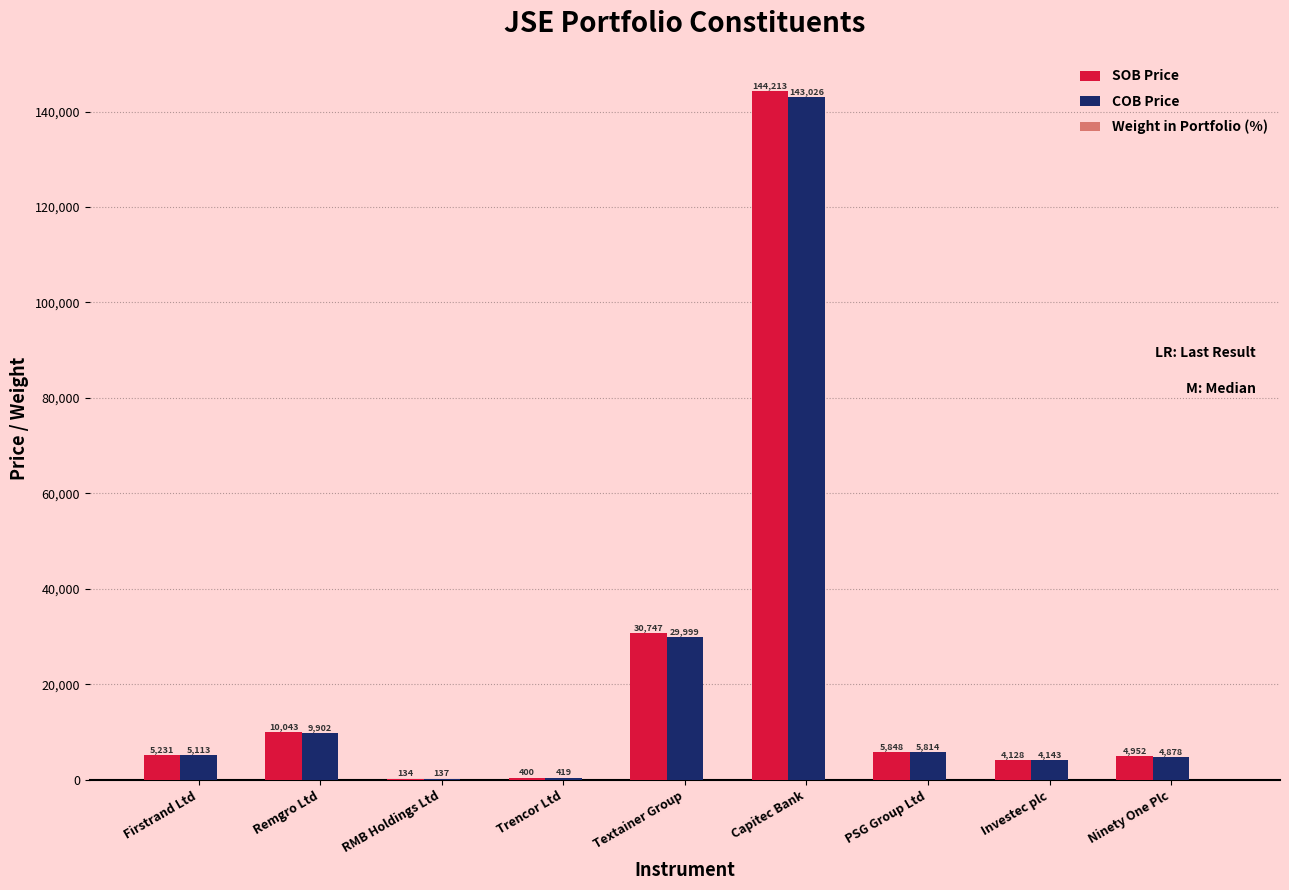

Which series has the largest total across all categories?

SOB Price